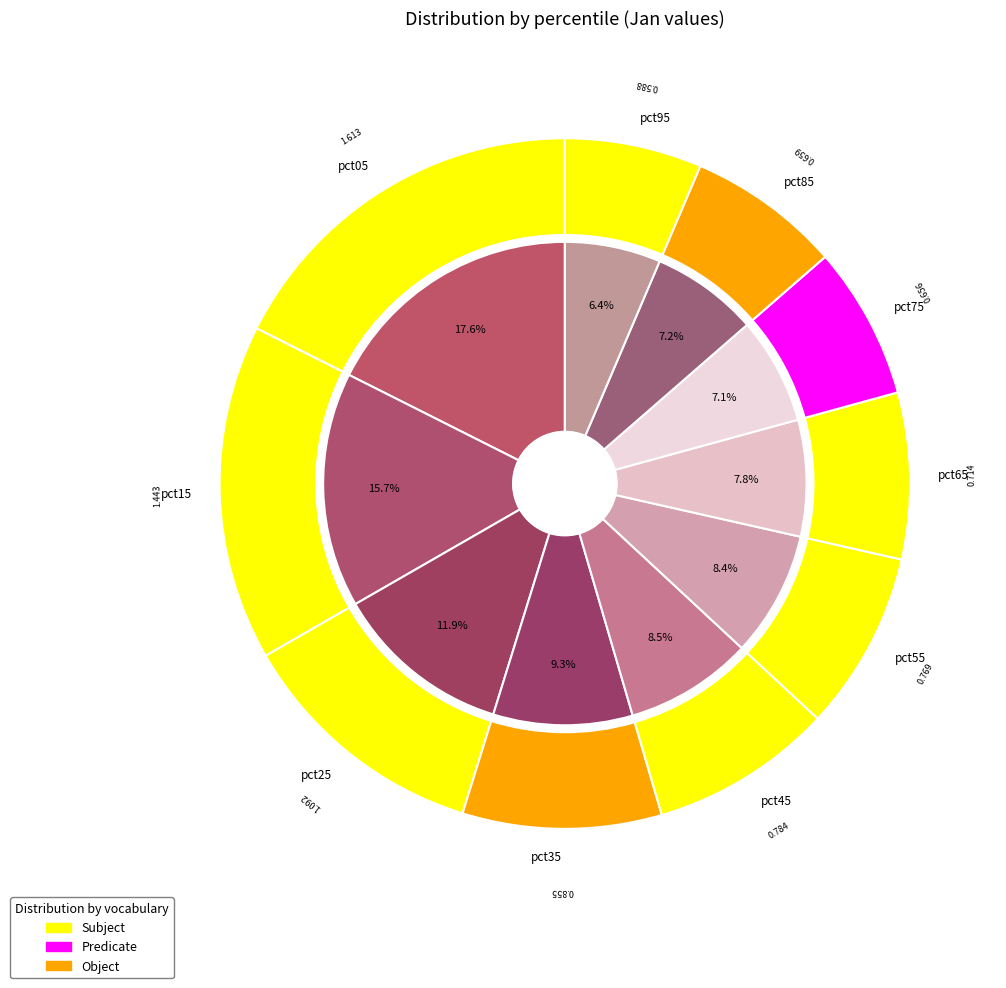

Rank the categories by value from highest to lowest.

pct05, pct15, pct25, pct35, pct45, pct55, pct65, pct85, pct75, pct95